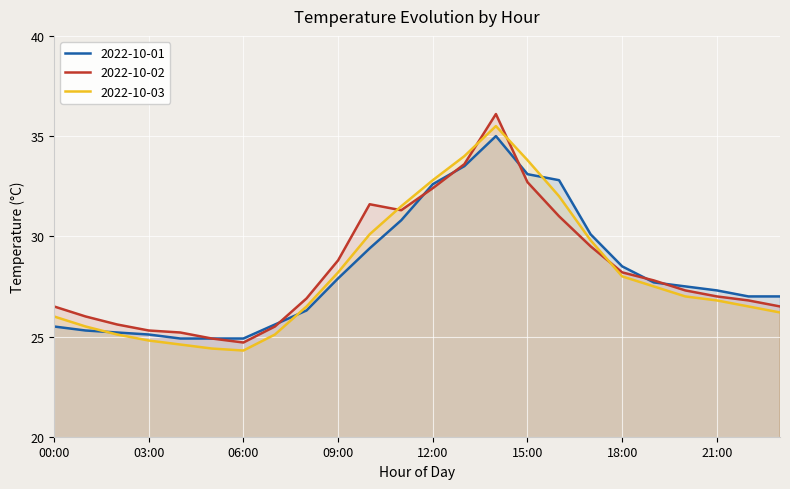

What is the maximum value shown in the chart?

36.1